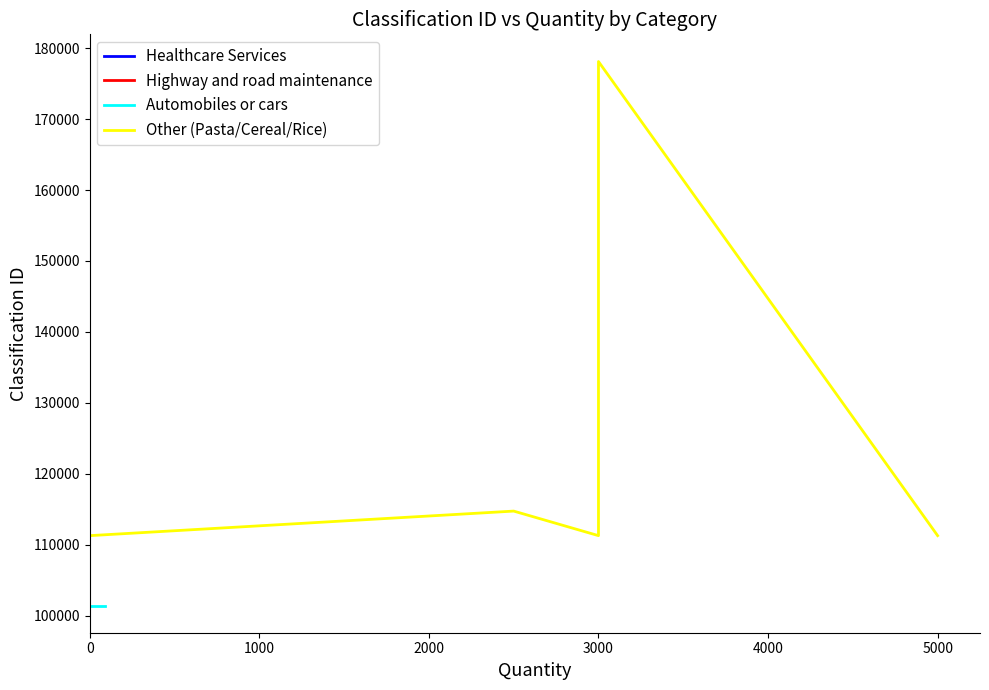

What is the lowest value of the Healthcare Services series?

107404